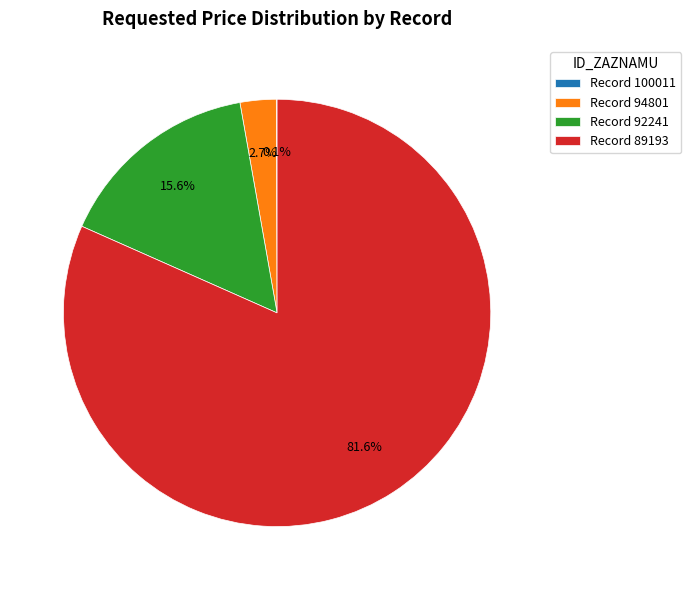

How much of the chart is everything except Record 92241?

84.4%